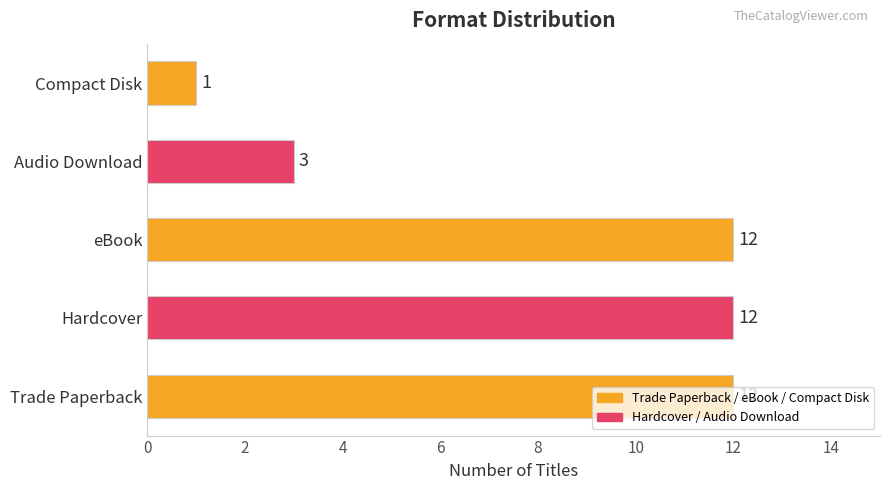

How many values are between 3 and 12?

4